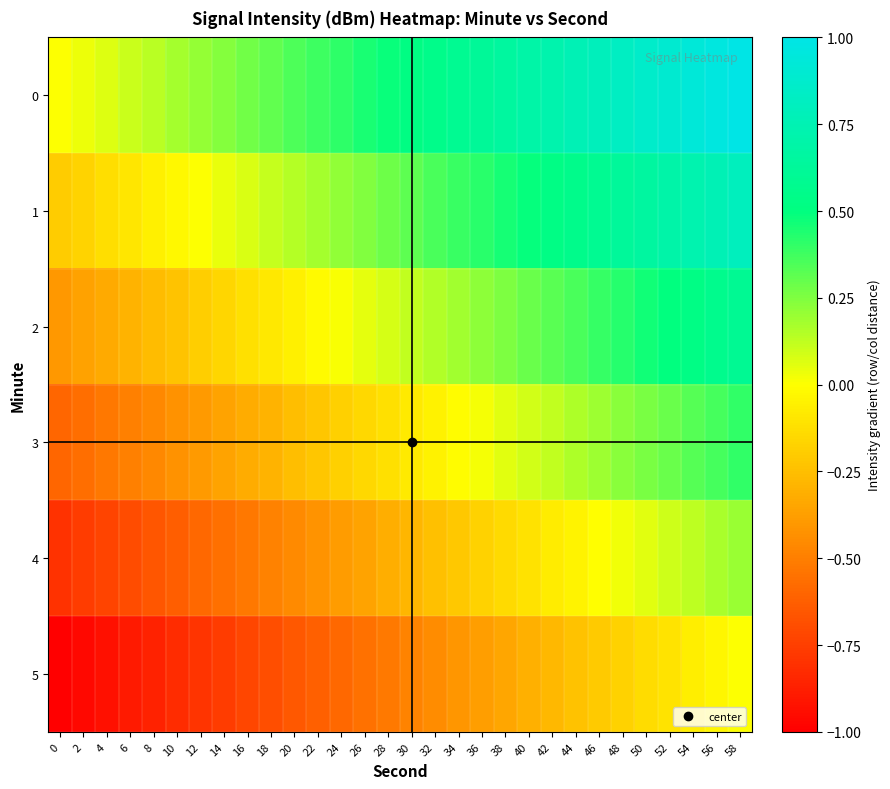

Reading left to right, extract all data points from this chart.

0: 0=0.0	2=0.0	4=0.1	6=0.1	8=0.1	10=0.2	12=0.2	14=0.2	16=0.3	18=0.3	20=0.3	22=0.4	24=0.4	26=0.4	28=0.5	30=0.5	32=0.6	34=0.6	36=0.6	38=0.7	40=0.7	42=0.7	44=0.8	46=0.8	48=0.8	50=0.9	52=0.9	54=0.9	56=1.0	58=1.0
1: 0=-0.2	2=-0.2	4=-0.1	6=-0.1	8=-0.1	10=-0.0	12=0.0	14=0.0	16=0.1	18=0.1	20=0.1	22=0.2	24=0.2	26=0.2	28=0.3	30=0.3	32=0.4	34=0.4	36=0.4	38=0.5	40=0.5	42=0.5	44=0.6	46=0.6	48=0.6	50=0.7	52=0.7	54=0.7	56=0.8	58=0.8
2: 0=-0.4	2=-0.4	4=-0.3	6=-0.3	8=-0.3	10=-0.2	12=-0.2	14=-0.2	16=-0.1	18=-0.1	20=-0.1	22=-0.0	24=0.0	26=0.0	28=0.1	30=0.1	32=0.2	34=0.2	36=0.2	38=0.3	40=0.3	42=0.3	44=0.4	46=0.4	48=0.4	50=0.5	52=0.5	54=0.5	56=0.6	58=0.6
3: 0=-0.6	2=-0.6	4=-0.5	6=-0.5	8=-0.5	10=-0.4	12=-0.4	14=-0.4	16=-0.3	18=-0.3	20=-0.3	22=-0.2	24=-0.2	26=-0.2	28=-0.1	30=-0.1	32=-0.0	34=-0.0	36=0.0	38=0.1	40=0.1	42=0.1	44=0.2	46=0.2	48=0.2	50=0.3	52=0.3	54=0.3	56=0.4	58=0.4
4: 0=-0.8	2=-0.8	4=-0.7	6=-0.7	8=-0.7	10=-0.6	12=-0.6	14=-0.6	16=-0.5	18=-0.5	20=-0.5	22=-0.4	24=-0.4	26=-0.4	28=-0.3	30=-0.3	32=-0.2	34=-0.2	36=-0.2	38=-0.1	40=-0.1	42=-0.1	44=-0.0	46=-0.0	48=0.0	50=0.1	52=0.1	54=0.1	56=0.2	58=0.2
5: 0=-1.0	2=-1.0	4=-0.9	6=-0.9	8=-0.9	10=-0.8	12=-0.8	14=-0.8	16=-0.7	18=-0.7	20=-0.7	22=-0.6	24=-0.6	26=-0.6	28=-0.5	30=-0.5	32=-0.4	34=-0.4	36=-0.4	38=-0.3	40=-0.3	42=-0.3	44=-0.2	46=-0.2	48=-0.2	50=-0.1	52=-0.1	54=-0.1	56=-0.0	58=0.0